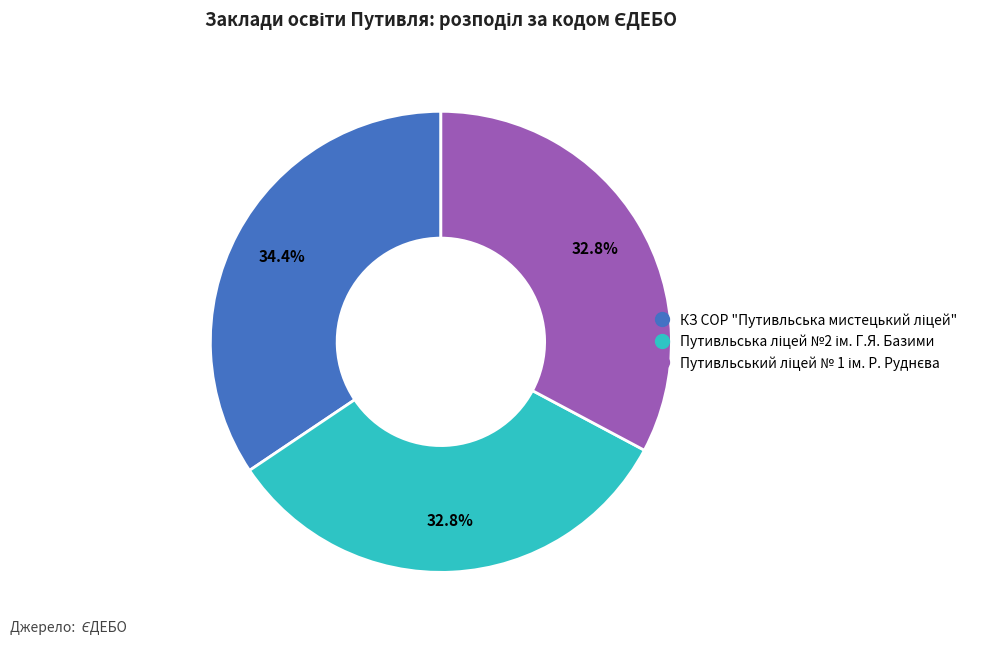

Is there any slice that represents more than half of the pie?

No